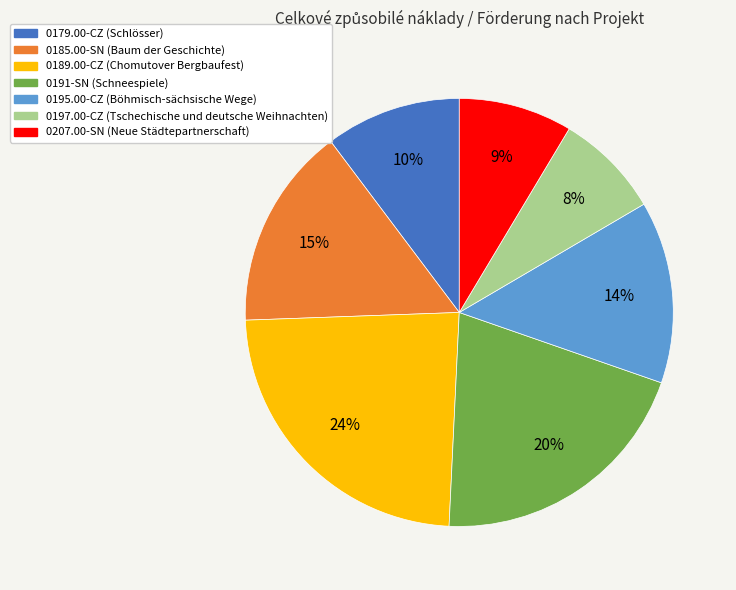

Do 0185.00-SN (Baum der Geschichte) and 0207.00-SN (Neue Städtepartnerschaft) together represent more than half of the pie?

No